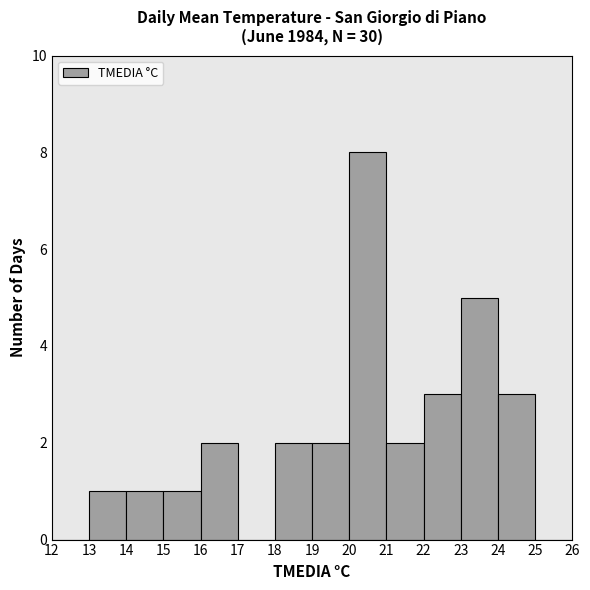

Which range on the x-axis has the tallest bar?

20 to 21